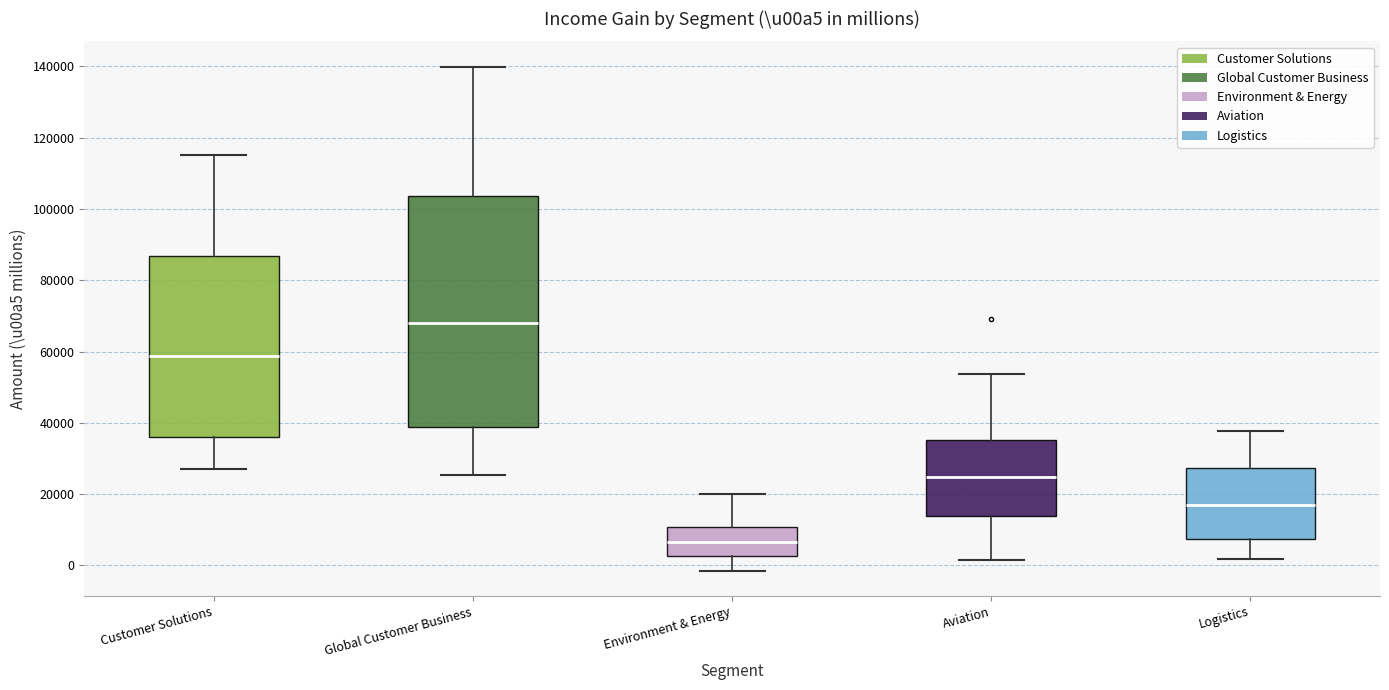

Reading left to right, read every box against the y-axis: the position of its median line, the range the box covers, and the ends of its whiskers. The values are not printed on the chart, so give them approximately, as read against the axis.

Customer Solutions: median 58000, box 36000 to 86000, whiskers 28000 to 116000
Global Customer Business: median 68000, box 38000 to 104000, whiskers 26000 to 140000
Environment & Energy: median 6000, box 2000 to 10000, whiskers -2000 to 20000
Aviation: median 24000, box 14000 to 36000, whiskers 2000 to 54000
Logistics: median 18000, box 8000 to 28000, whiskers 2000 to 38000